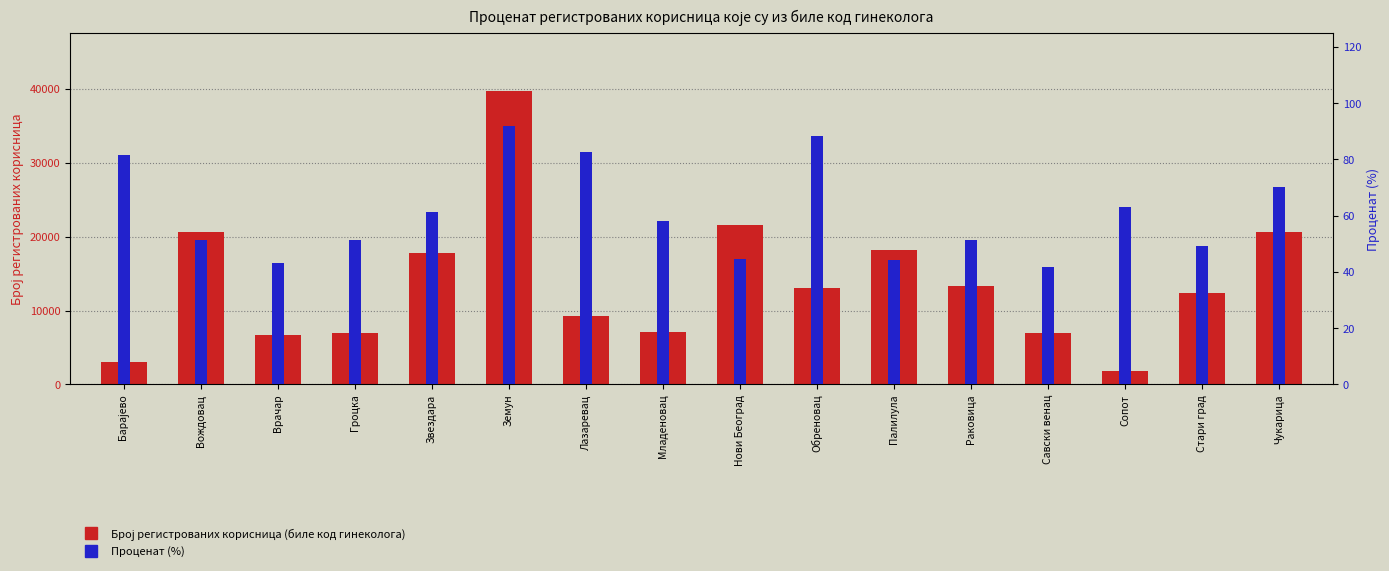

What is the minimum value for Број регистрованих корисница (биле код гинеколога)?

1854.0